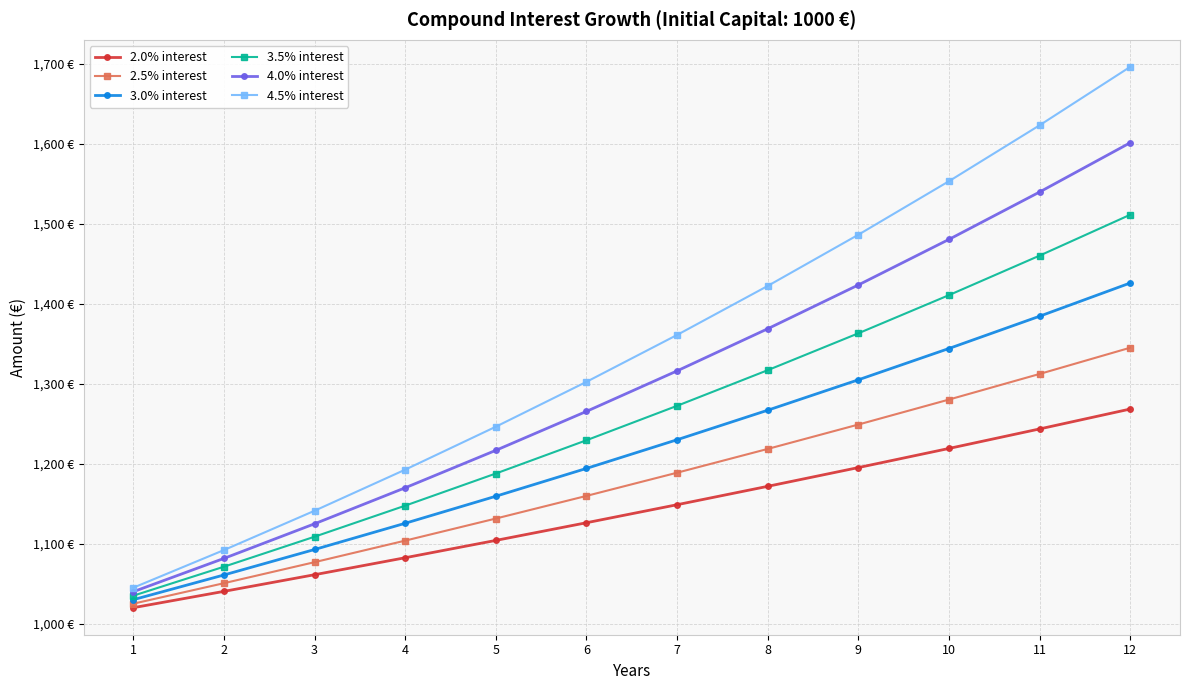

What is the total value across all series at 1?

6195.0